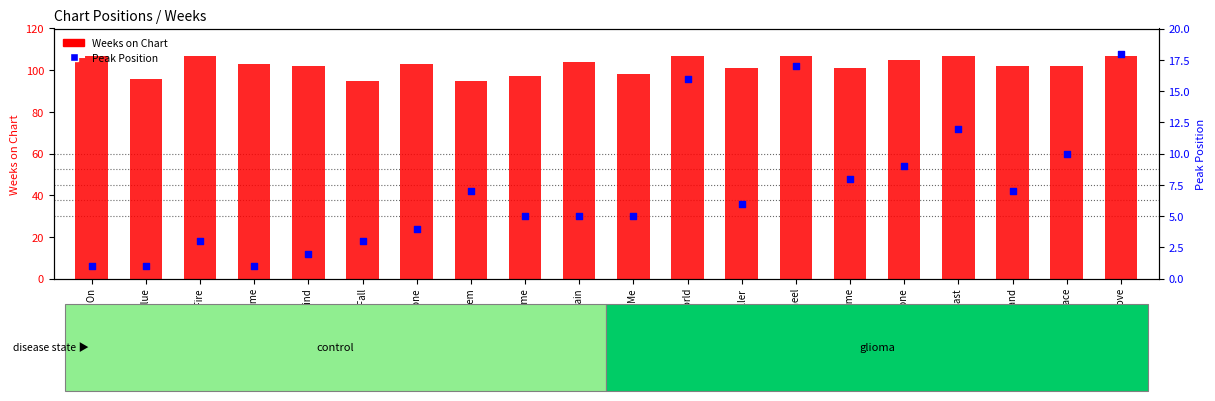

Which series contains the highest Y value?

Weeks on Chart